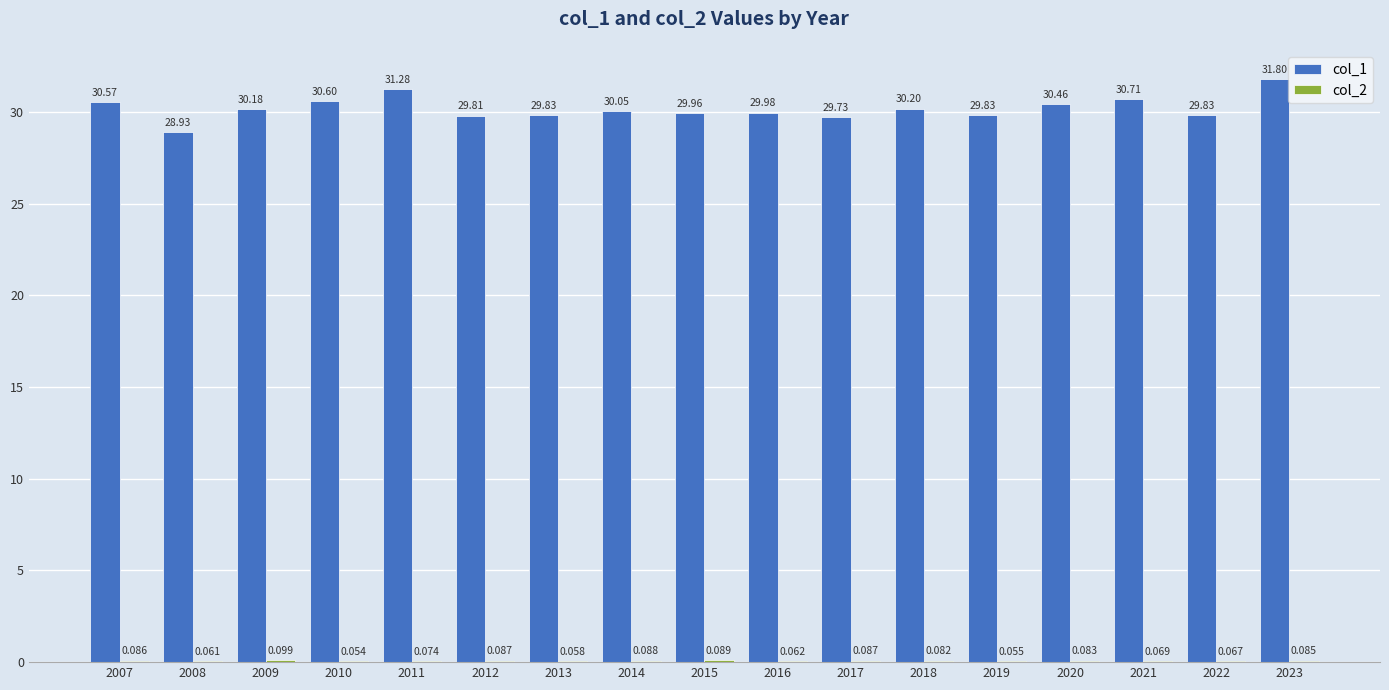

How many series are shown in this chart?

2